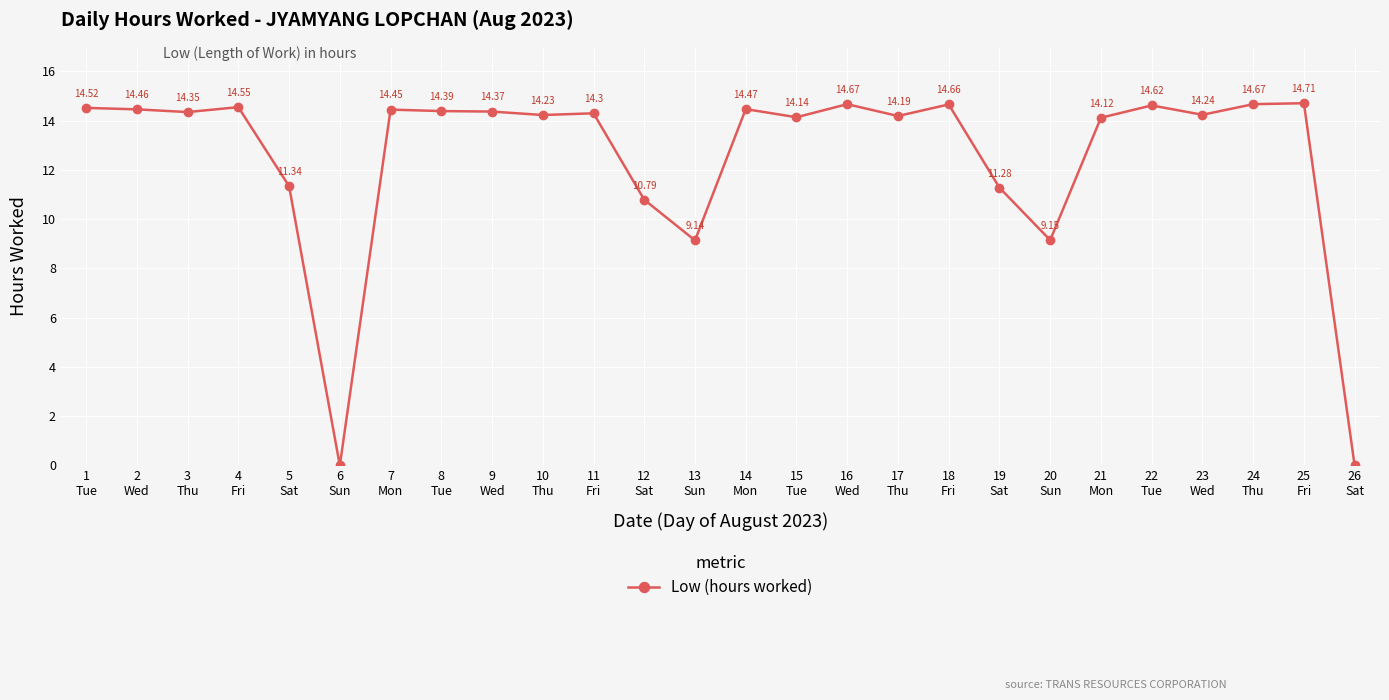

Where is the first local minimum?

3
Thu